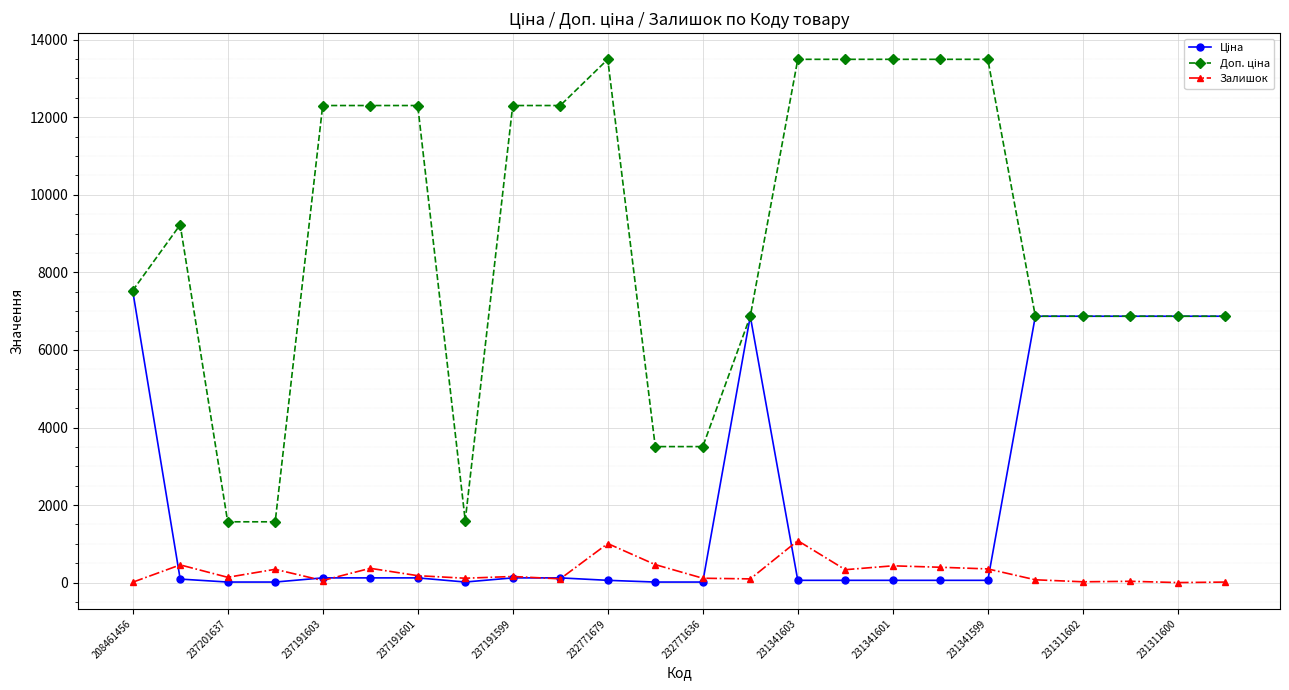

Is this an area chart (filled region under the line)?

No